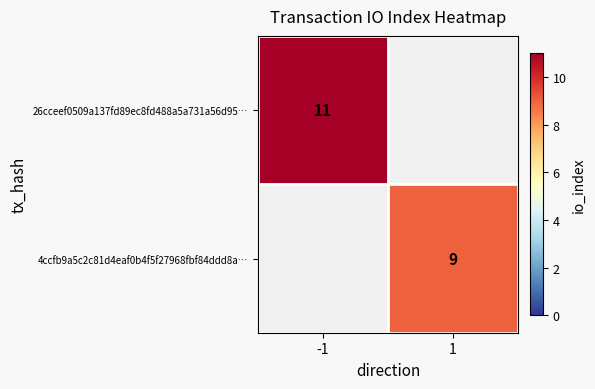

True or false: 26cceef0509a137fd89ec8fd488a5a731a56d95… has a value of 15 at -1.

False